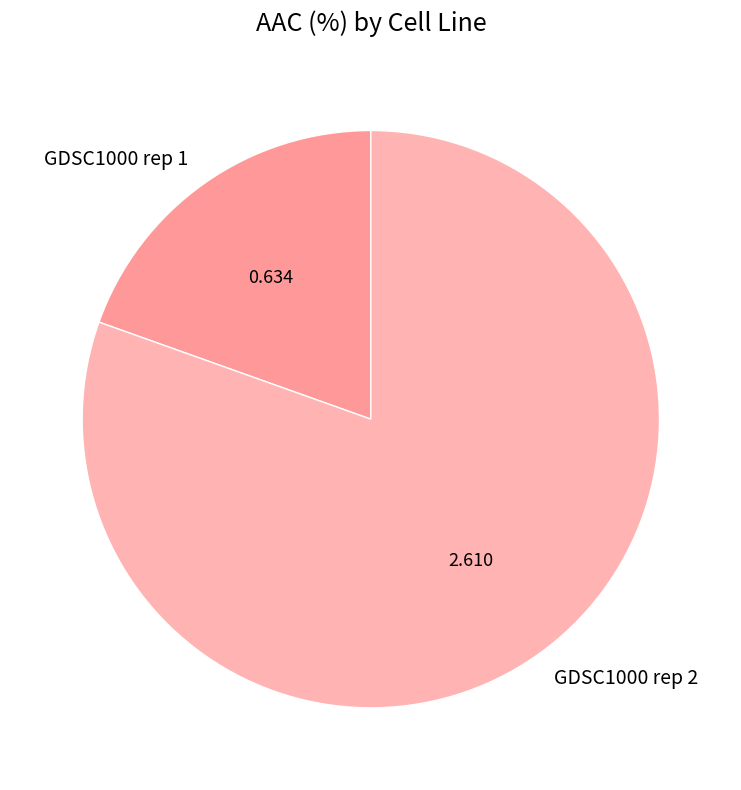

What is the majority slice?

GDSC1000 rep 2